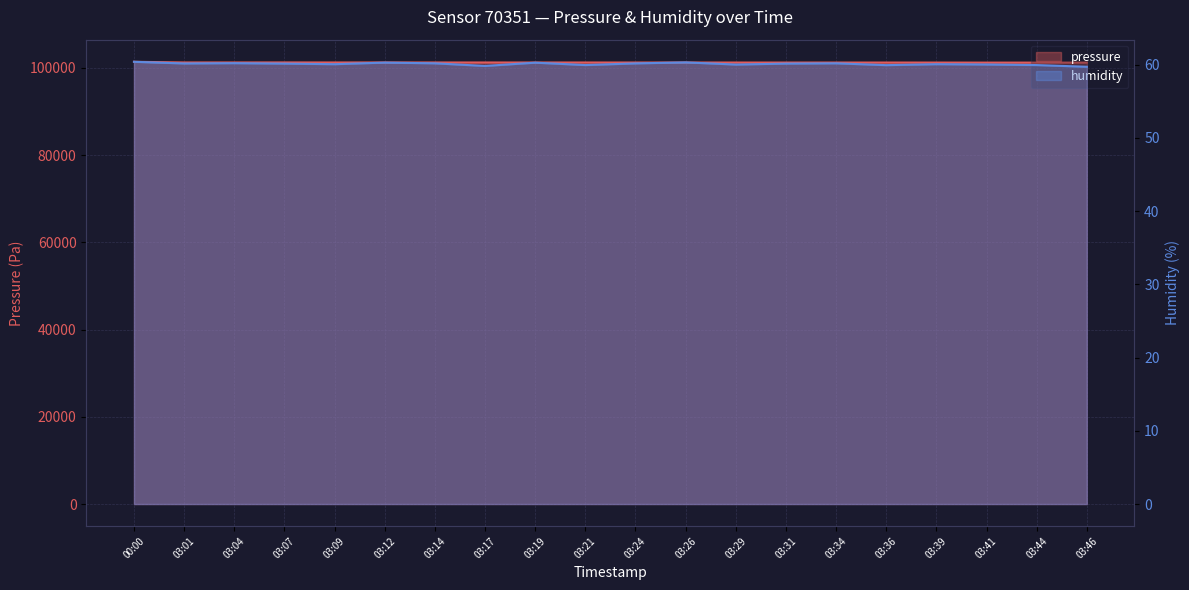

What is the difference between the second highest and second lowest values in the pressure series?

36.7